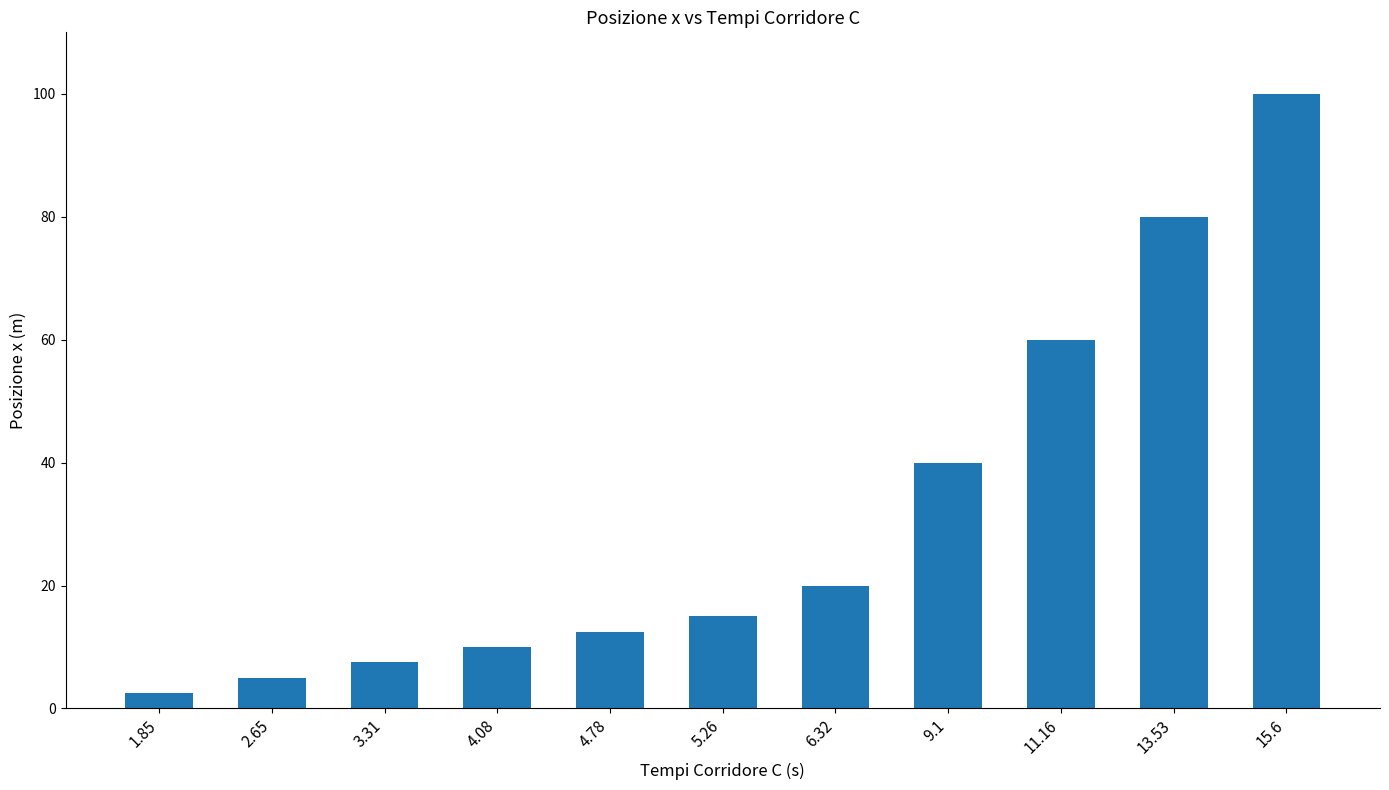

What is the difference between the second highest and second lowest values?

75.0